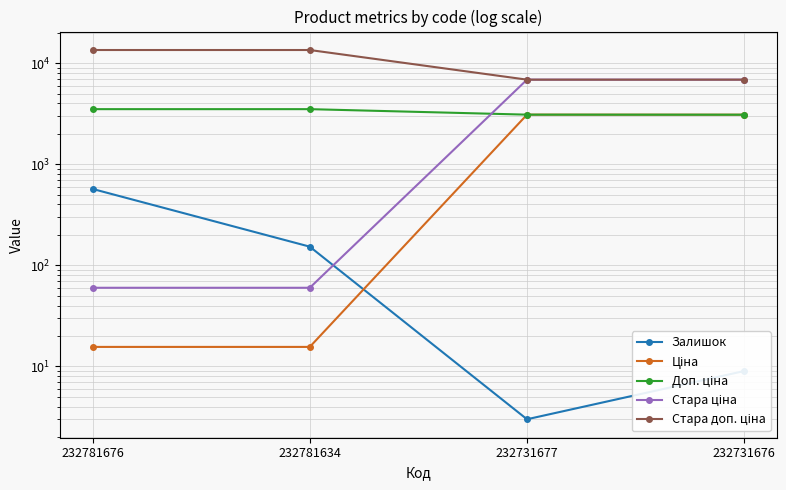

How many distinct data groups are displayed?

5